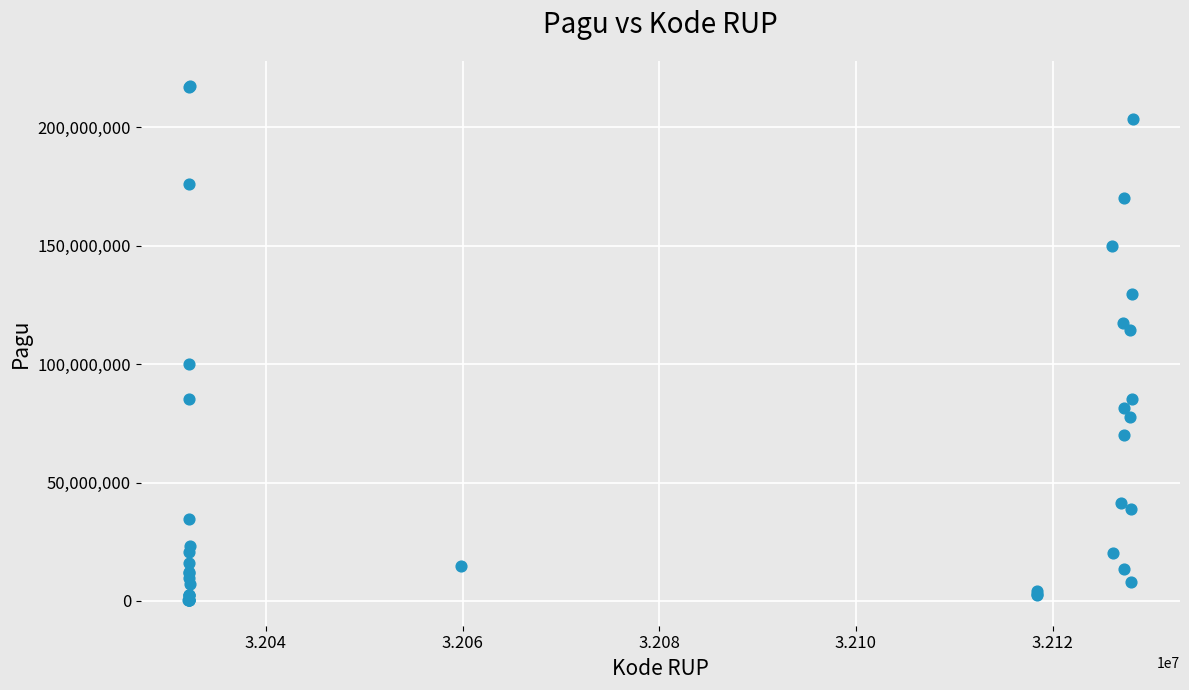

What Y value in the scatter plot is closest to 108830000?

114296000